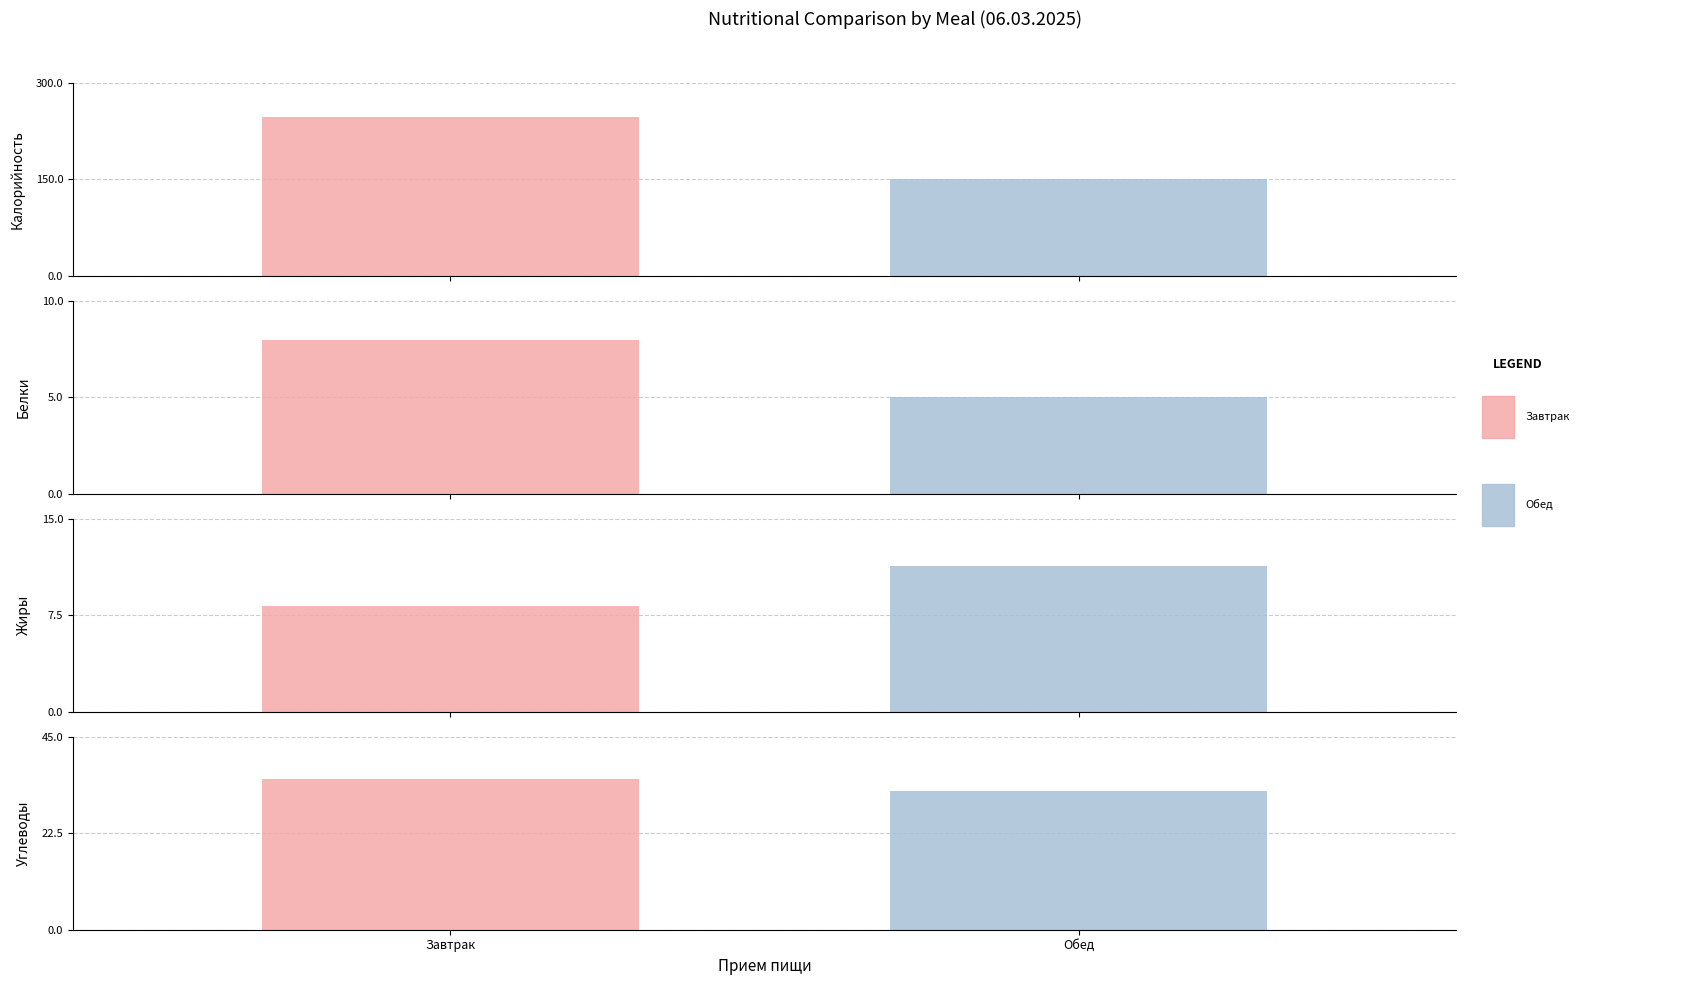

What is the difference between the second highest and minimum values in the Обед series?

27.4